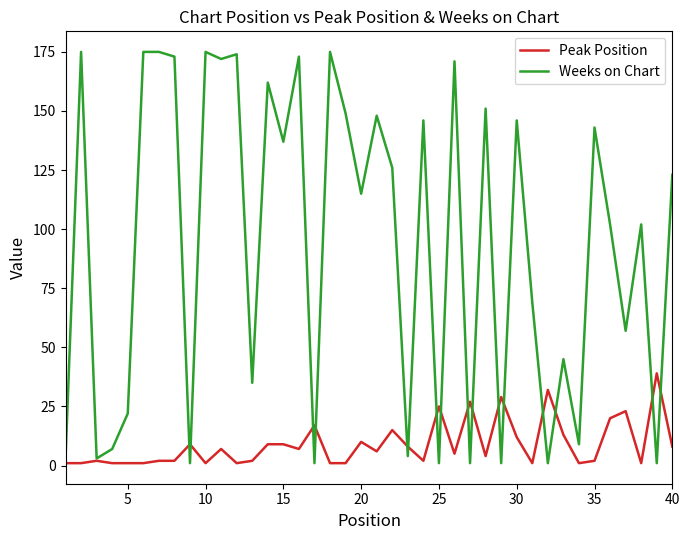

Which series has the widest spread of values?

Weeks on Chart